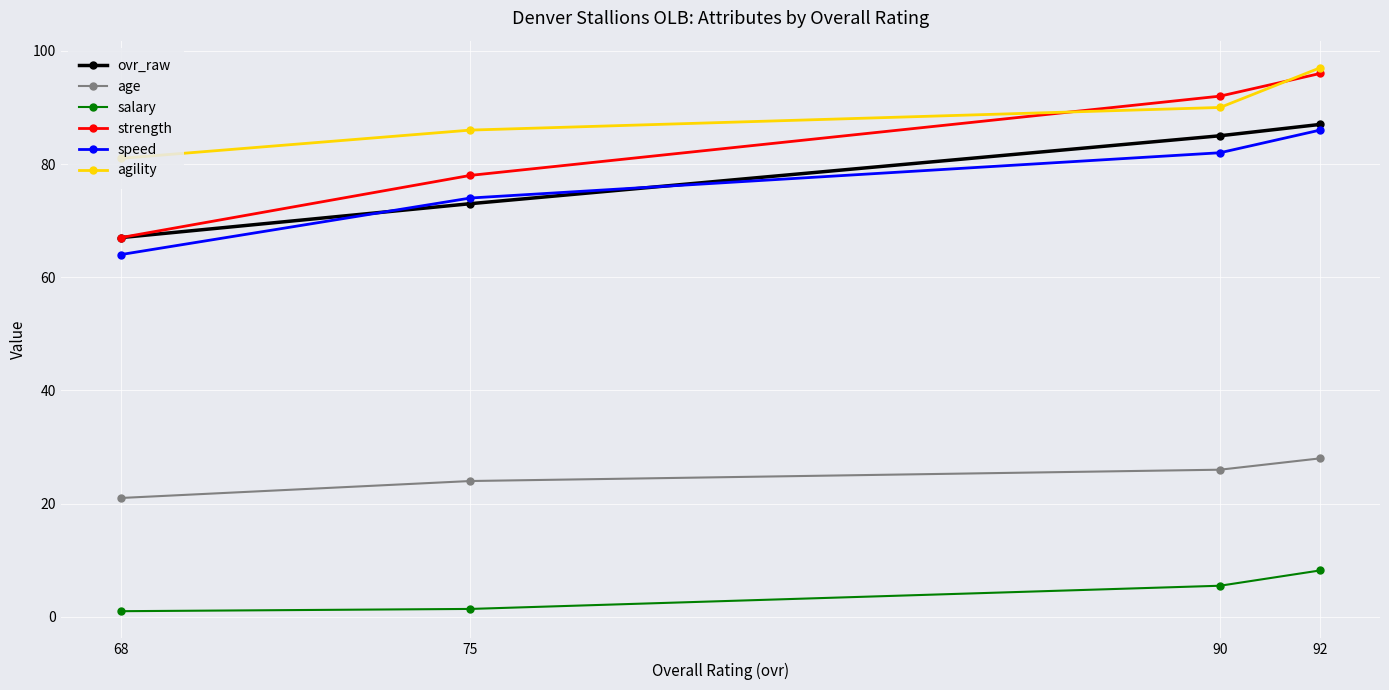

How many lines are shown in the chart?

6